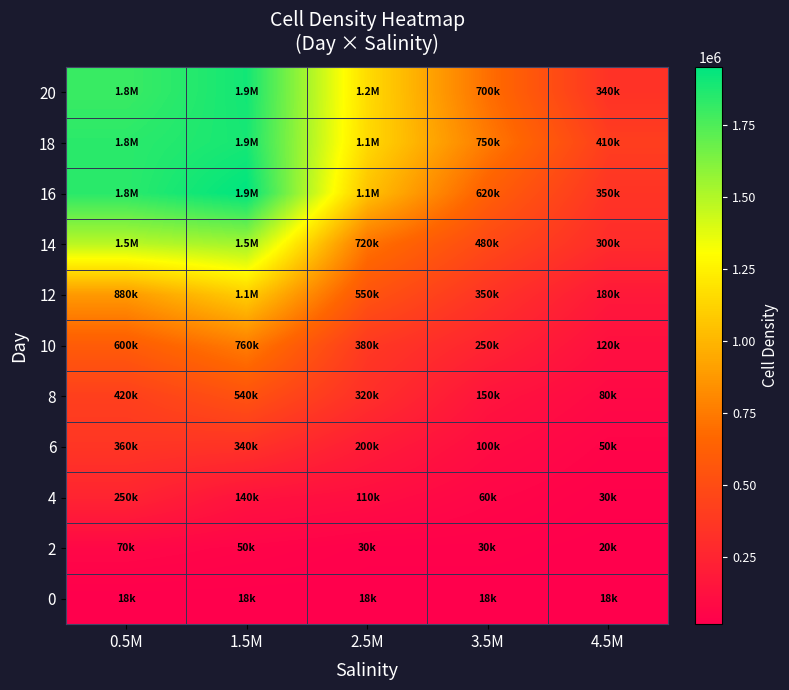

What is the spread (max minus min) of values at 3.5M?

731833